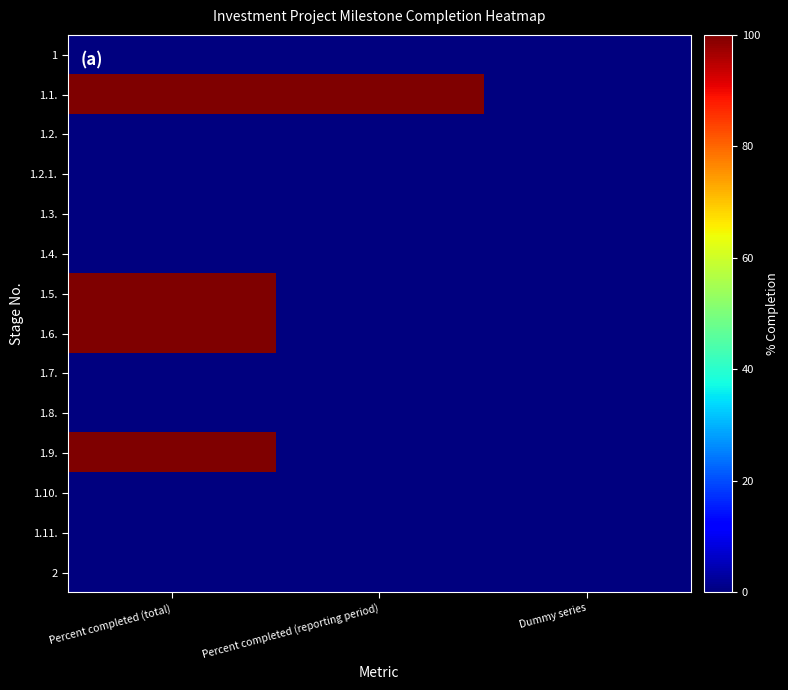

Which category has the lowest value across all series?

Percent completed (total)